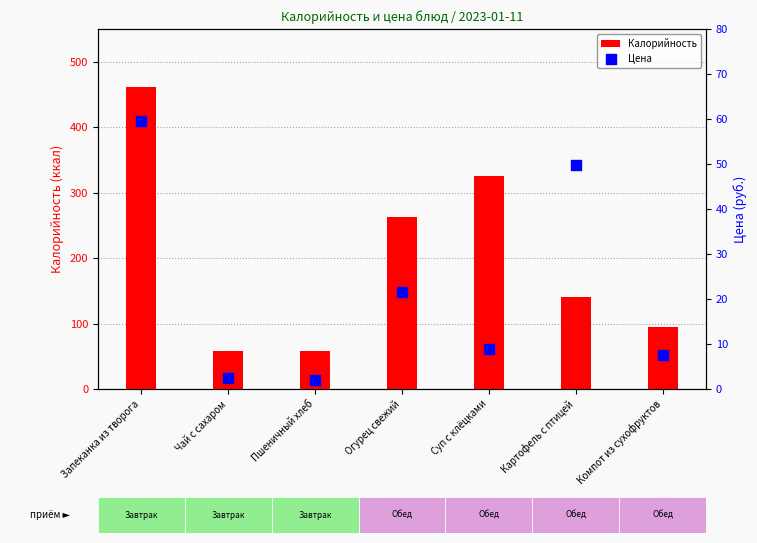

Which series contains the highest Y value?

Калорийность